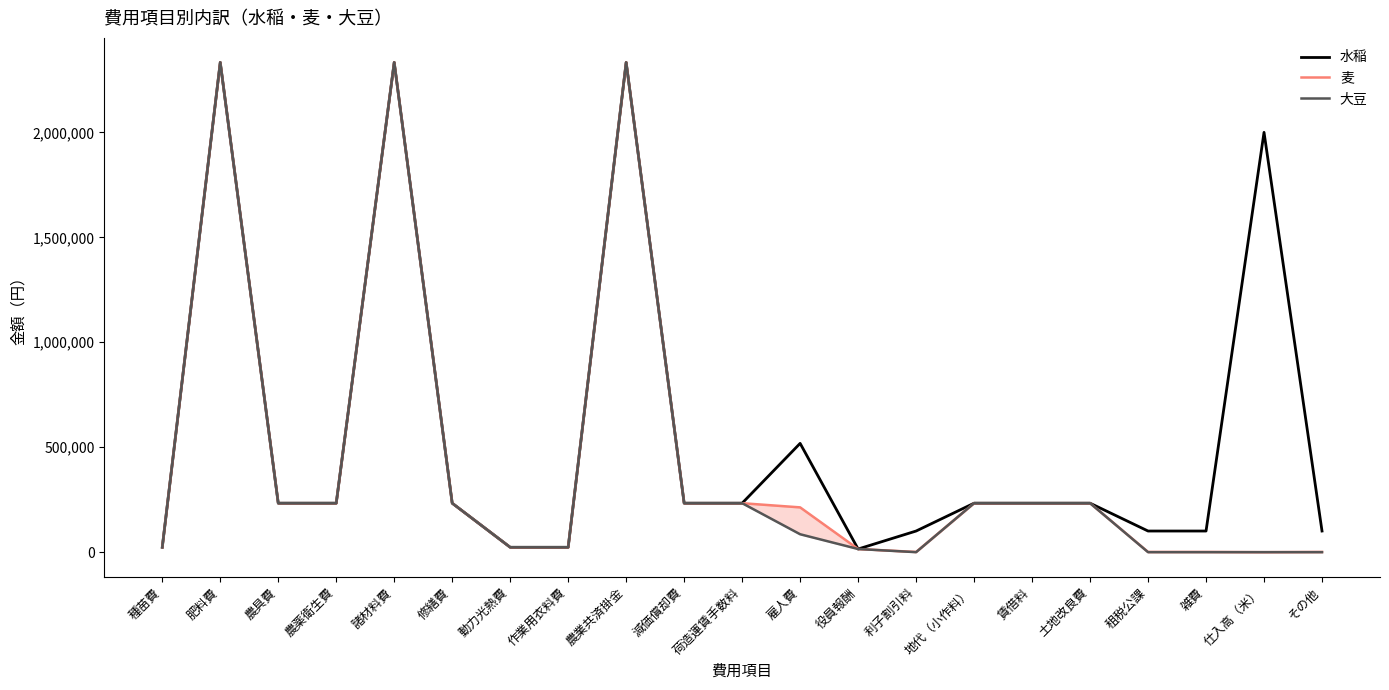

At which label does 麦 reach its peak?

肥料費